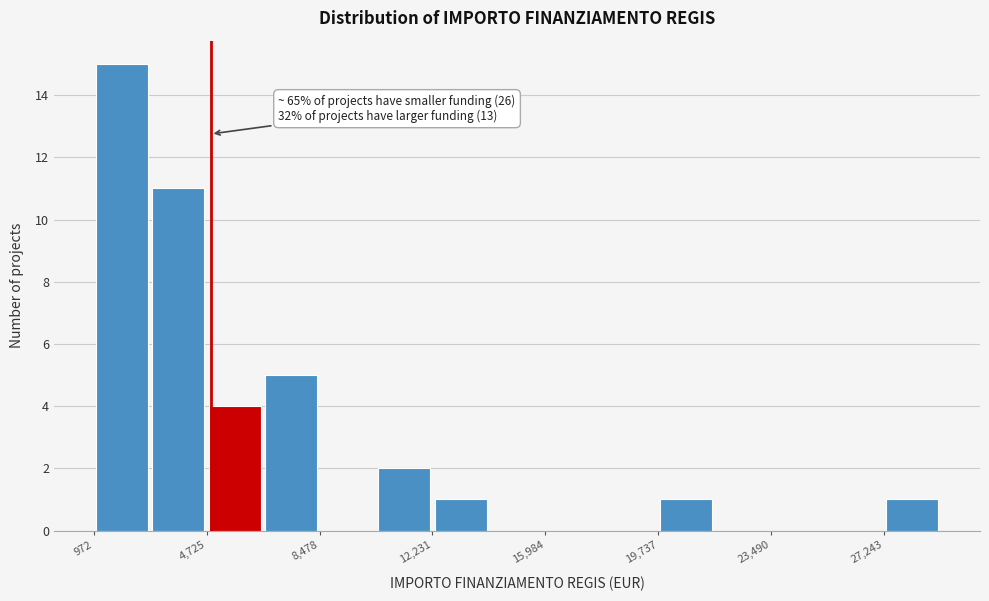

Around what value on the x-axis is the tallest bar? Give the approximate position of its centre, as read against the axis.

2000